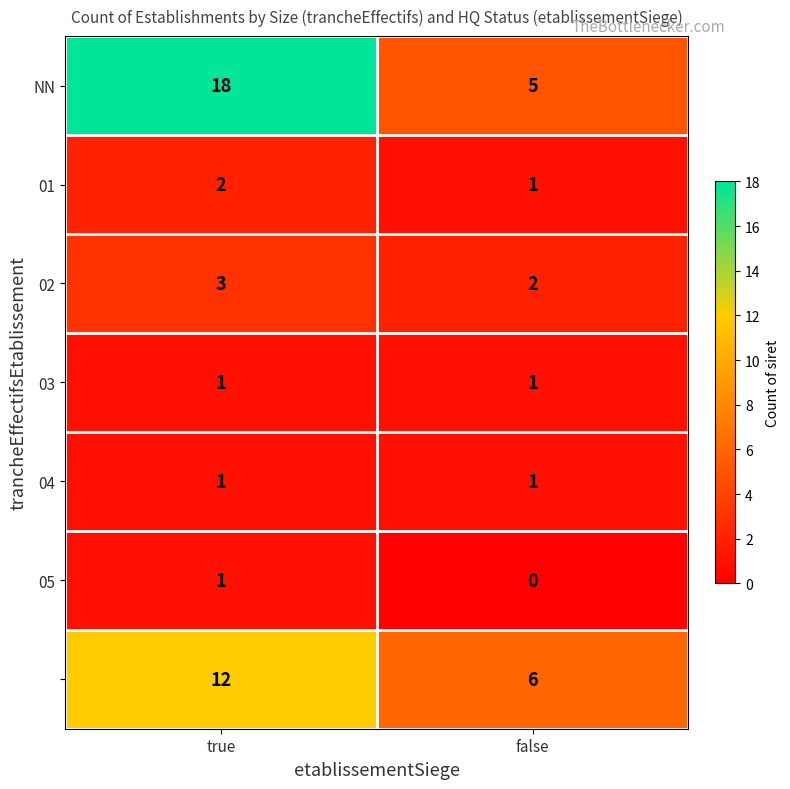

What is the greatest value displayed?

18